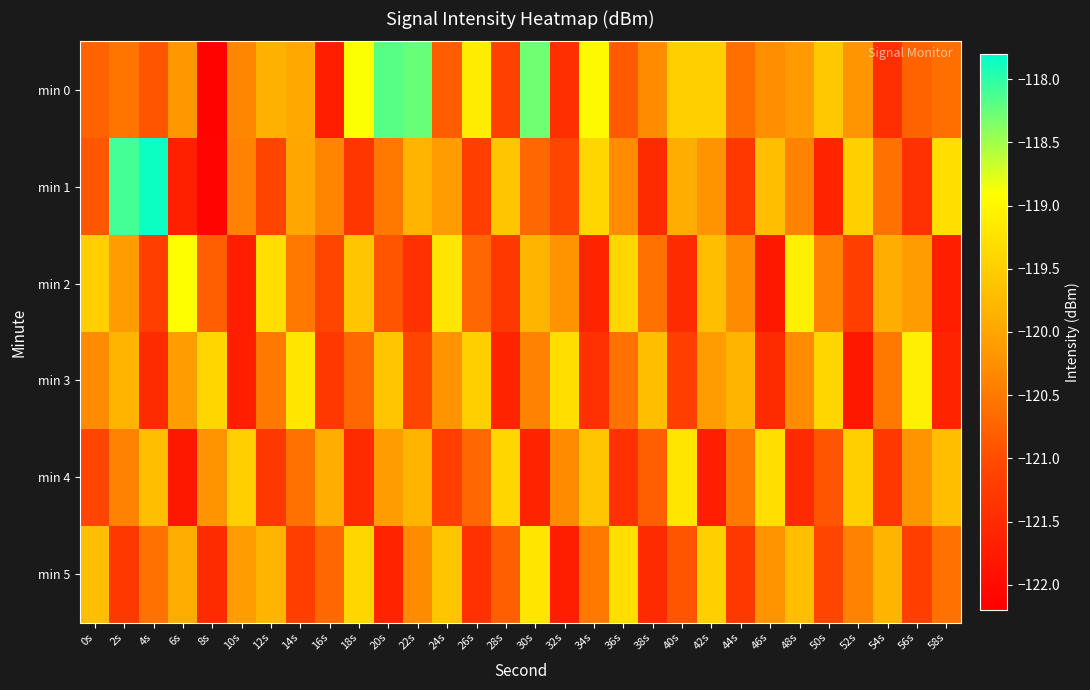

How many distinct data groups are displayed?

6